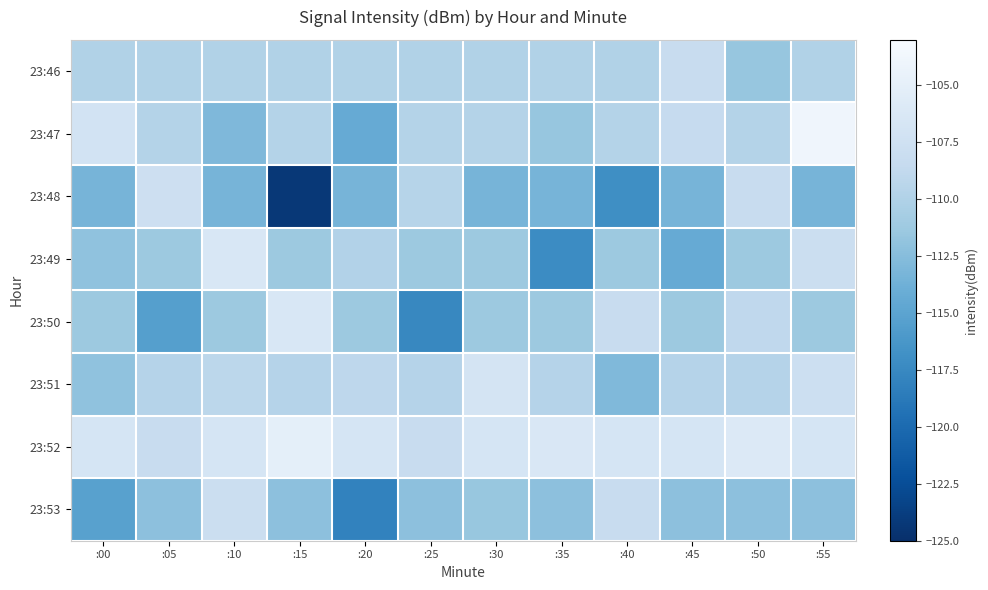

Between :20 and :40, which series saw the biggest shift?

23:53